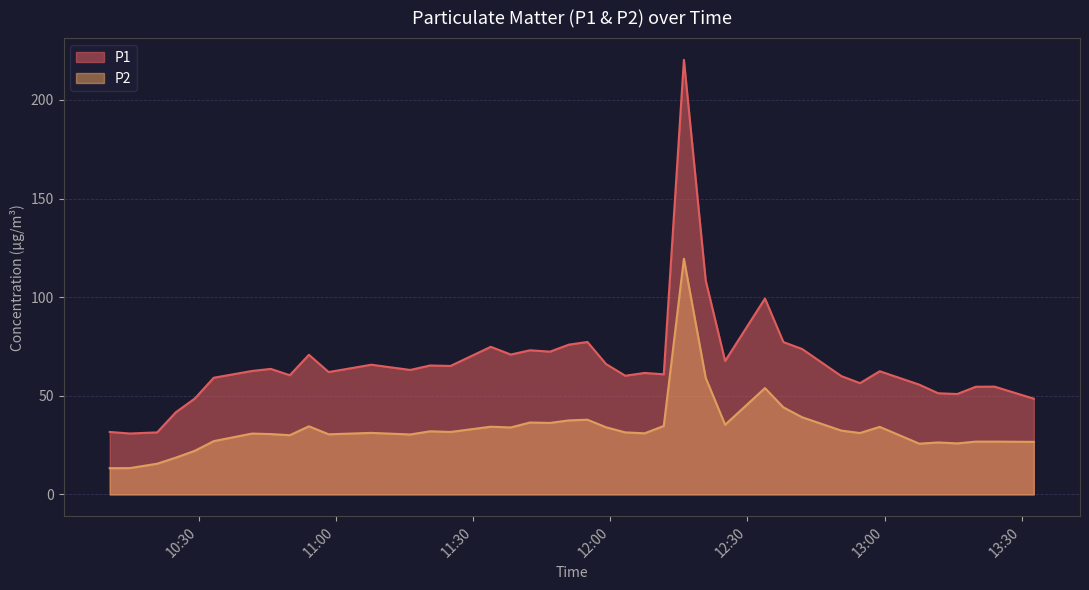

How many interior local valleys does the P2 series have?

11